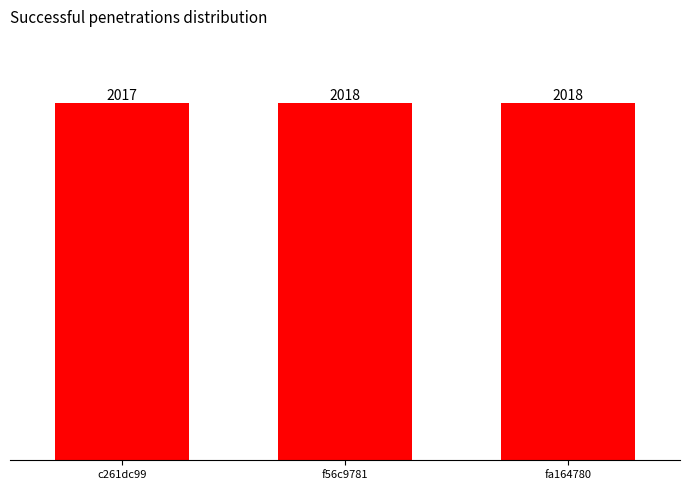

At which label is the value closest to 2017?

c261dc99